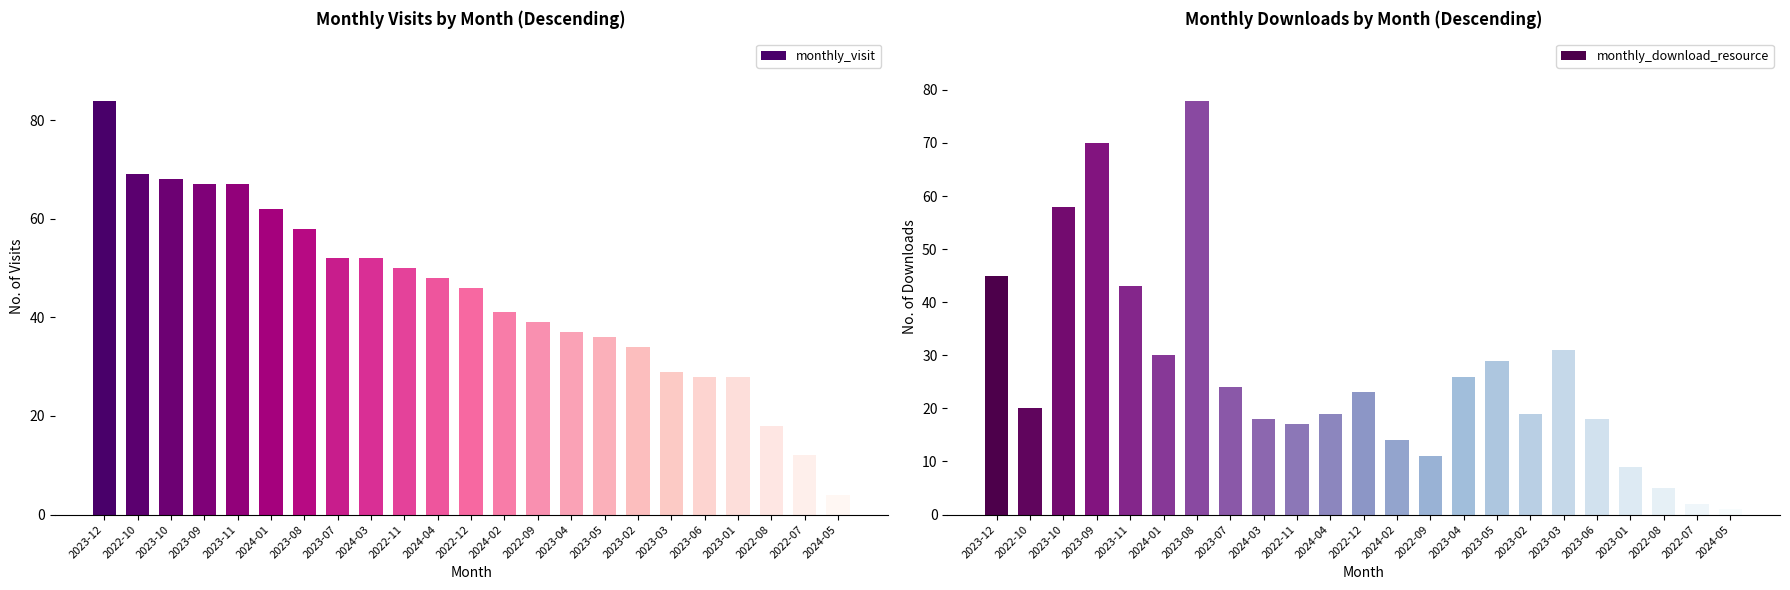

Which series has the largest range (max minus min)?

monthly_visit